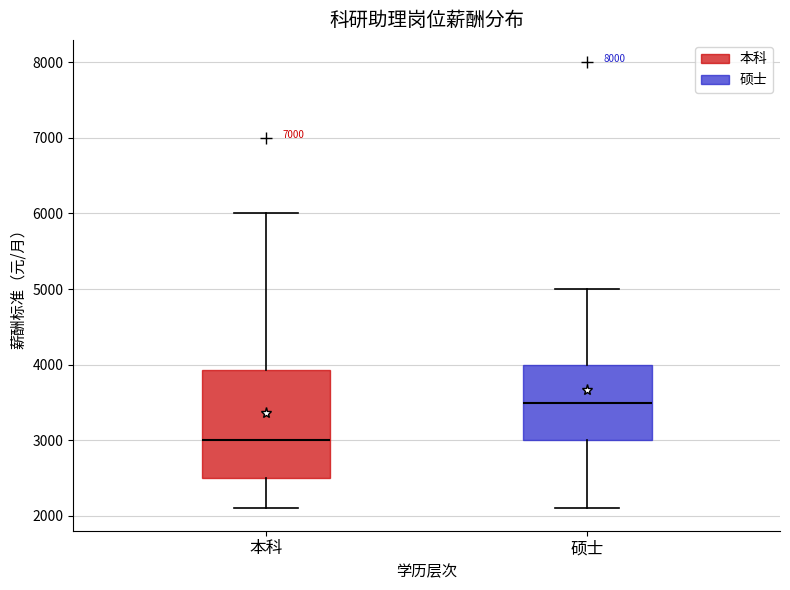

Reading left to right, read every box against the y-axis: the position of its median line, the range the box covers, and the ends of its whiskers. The values are not printed on the chart, so give them approximately, as read against the axis.

本科: median 3000, box 2500 to 3900, whiskers 2100 to 6000
硕士: median 3500, box 3000 to 4000, whiskers 2100 to 5000